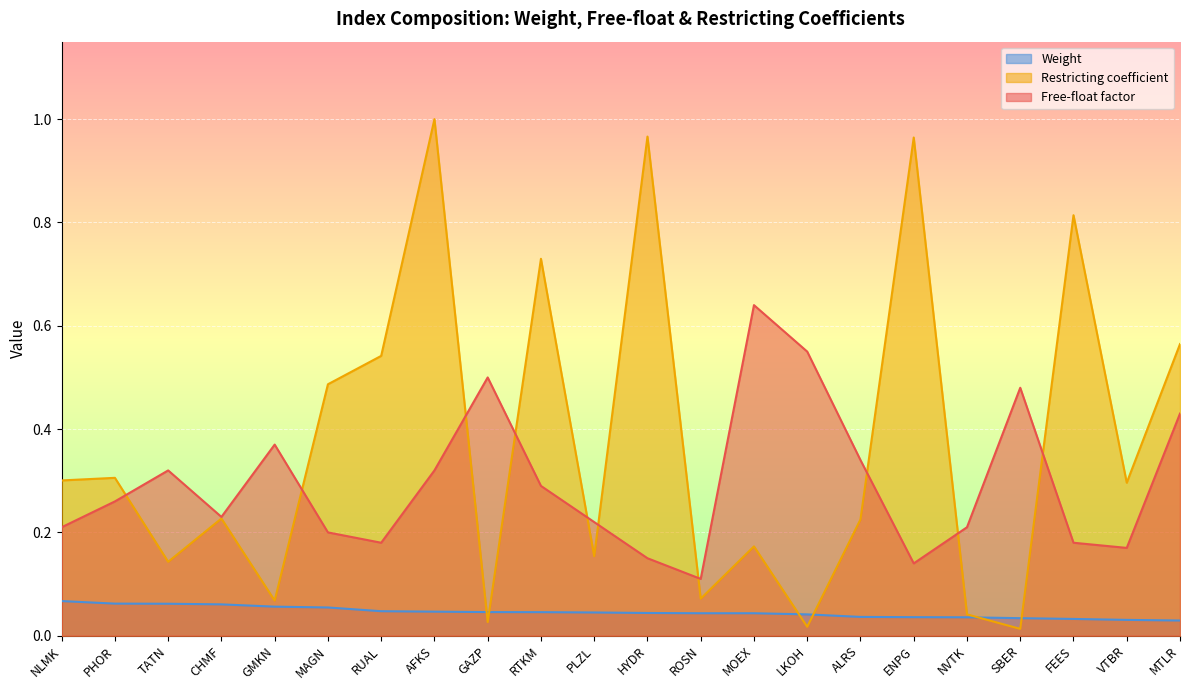

Reading left to right, extract all data points from this chart.

Free-float factor: 0.2	0.3	0.3	0.2	0.4	0.2	0.2	0.3	0.5	0.3	0.2	0.1	0.1	0.6	0.6	0.3	0.1	0.2	0.5	0.2	0.2	0.4
Restricting coefficient: 0.3	0.3	0.1	0.2	0.1	0.5	0.5	1.0	0.0	0.7	0.2	1.0	0.1	0.2	0.0	0.2	1.0	0.0	0.0	0.8	0.3	0.6
Weight: 0.1	0.1	0.1	0.1	0.1	0.1	0.0	0.0	0.0	0.0	0.0	0.0	0.0	0.0	0.0	0.0	0.0	0.0	0.0	0.0	0.0	0.0